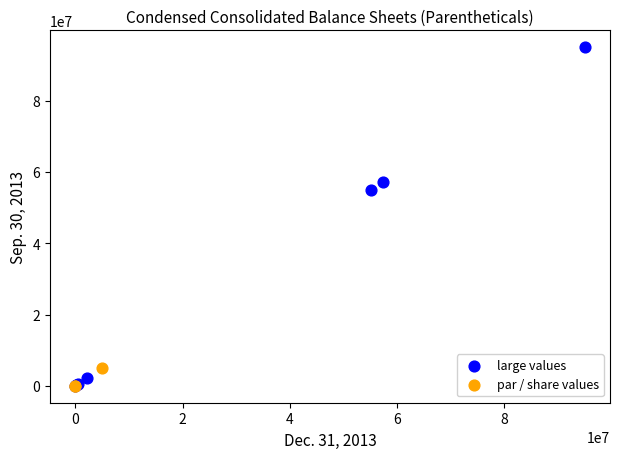

Which series has the widest spread of Y values?

large values